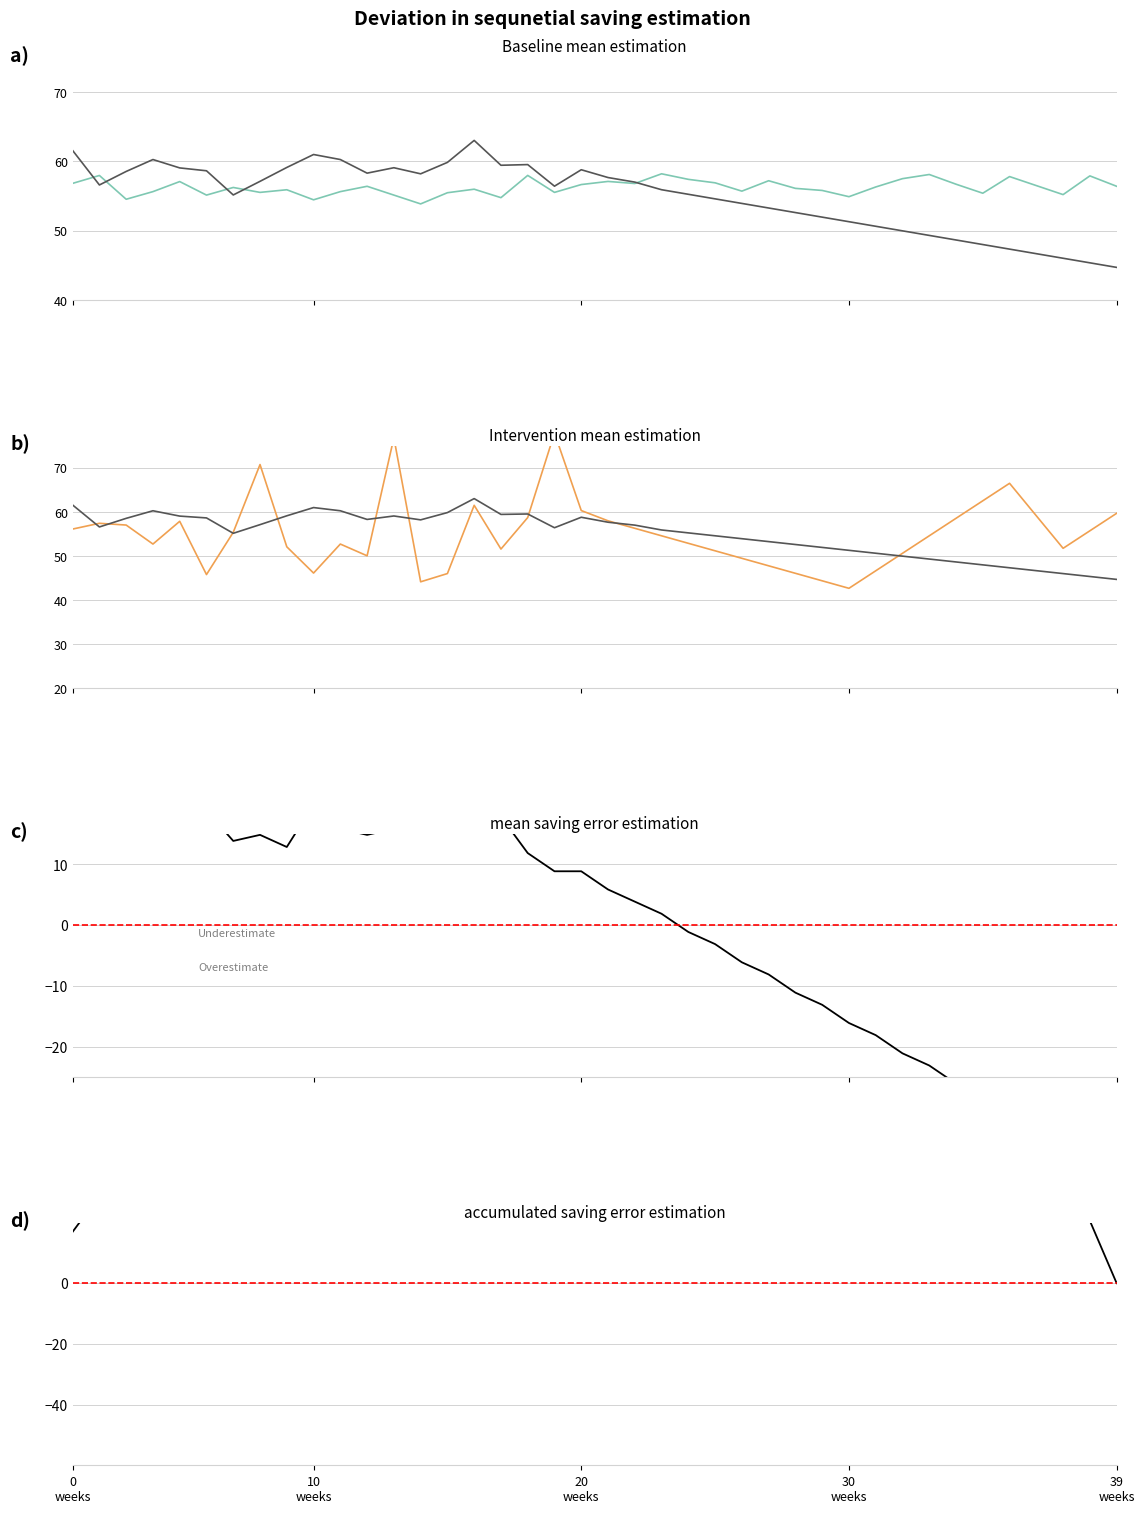

Which label corresponds to the smallest value in the chart?

39 weeks